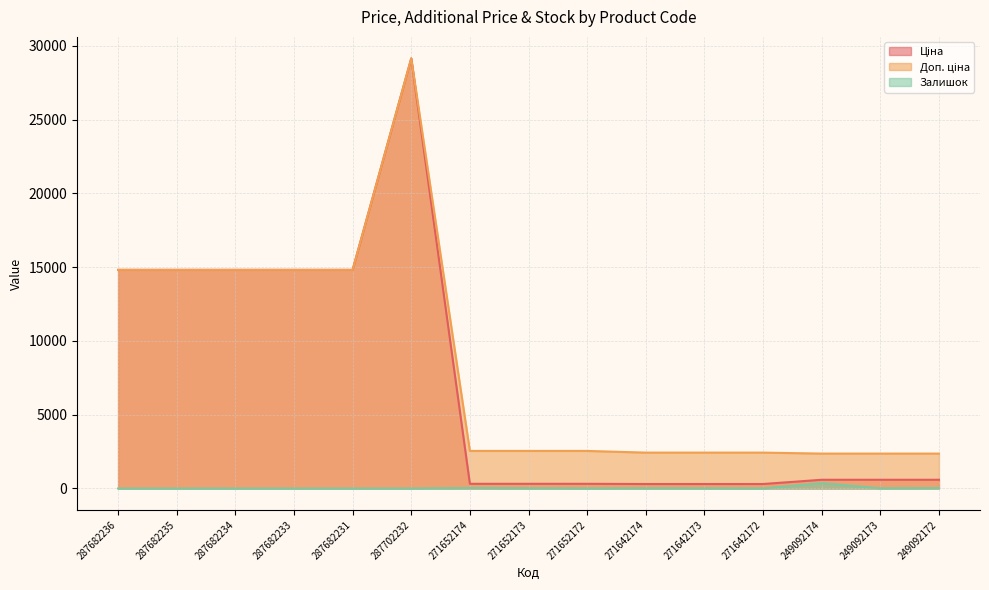

What is the value of the Залишок point at the 14th from the left?

14.0